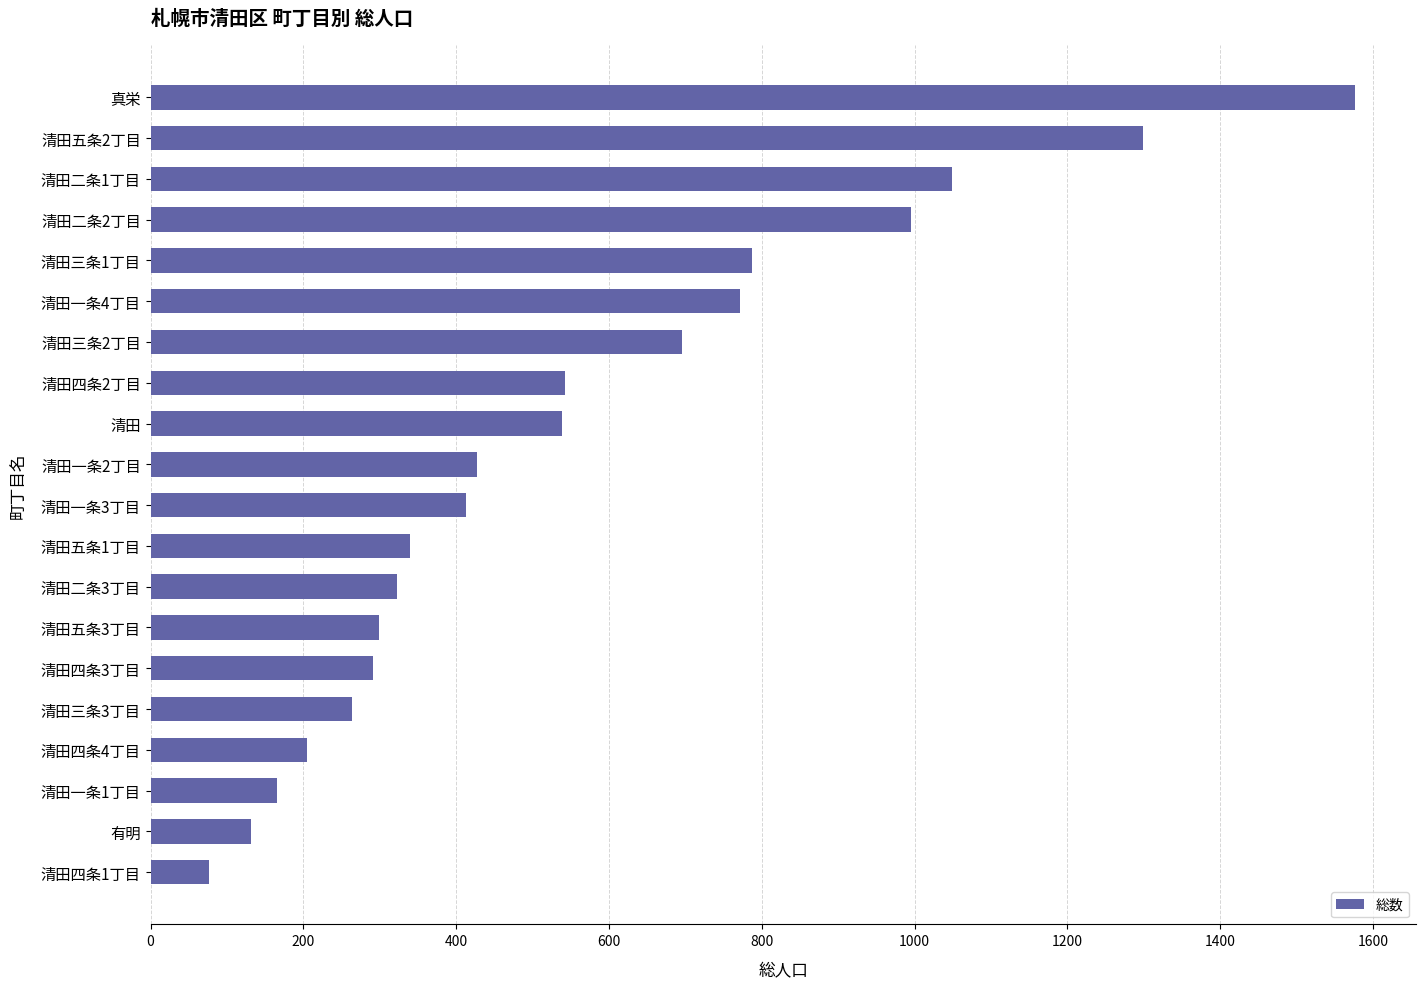

What is the approximate value at 有明, to the nearest 50?

150